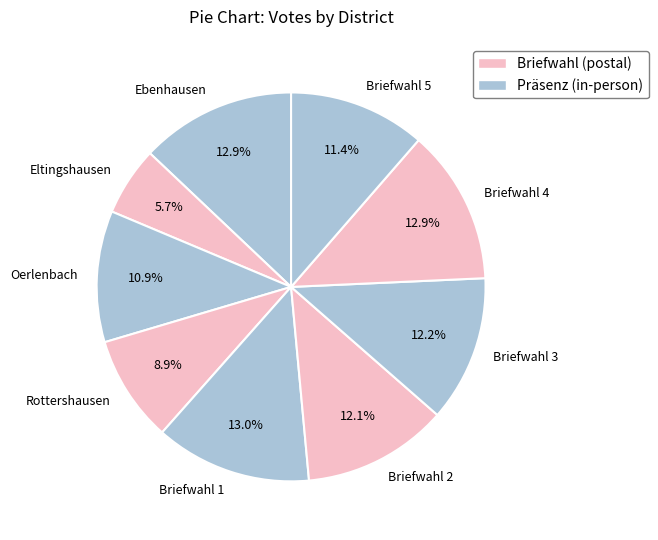

Which slice is the smallest?

Eltingshausen